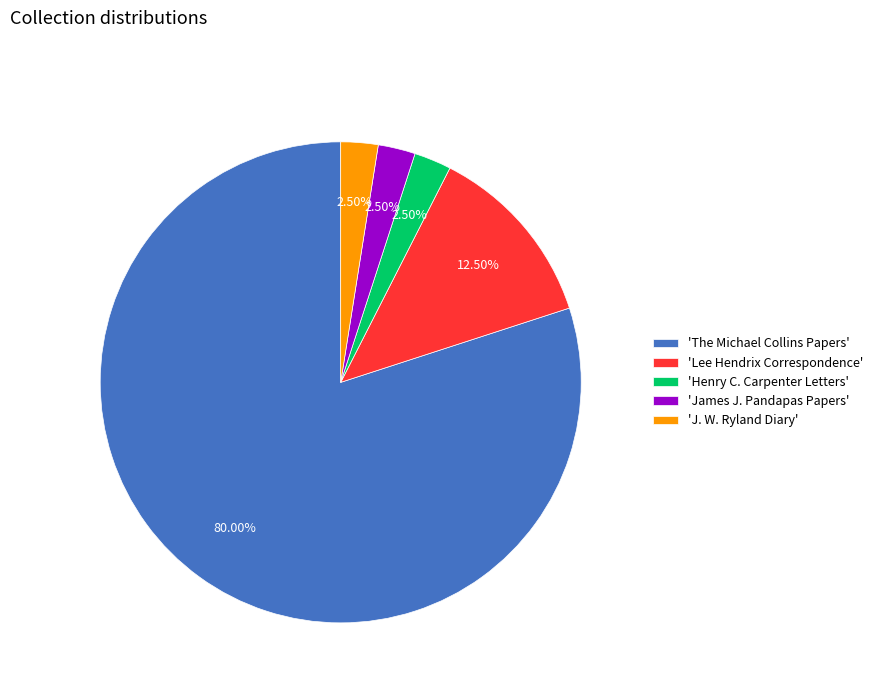

Which category accounts for the majority?

'The Michael Collins Papers'